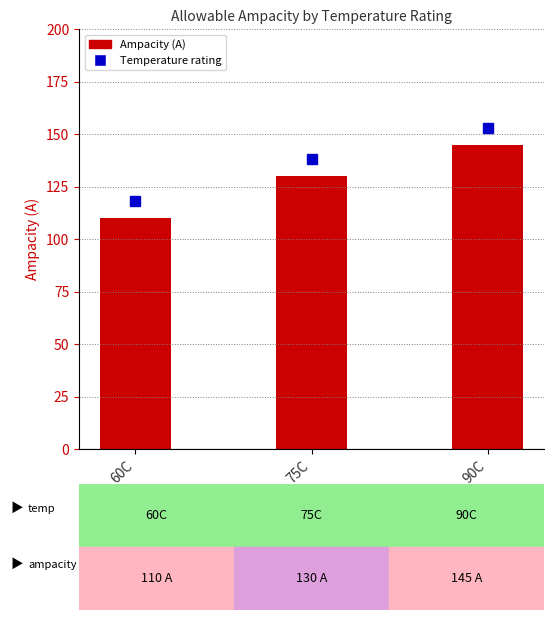

What is the minimum value shown in the chart?

110